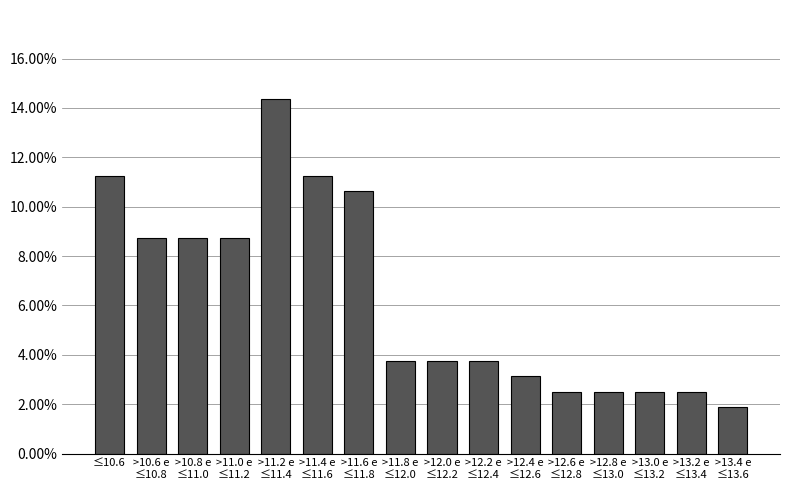

What is the difference between the maximum and second lowest values?

11.9